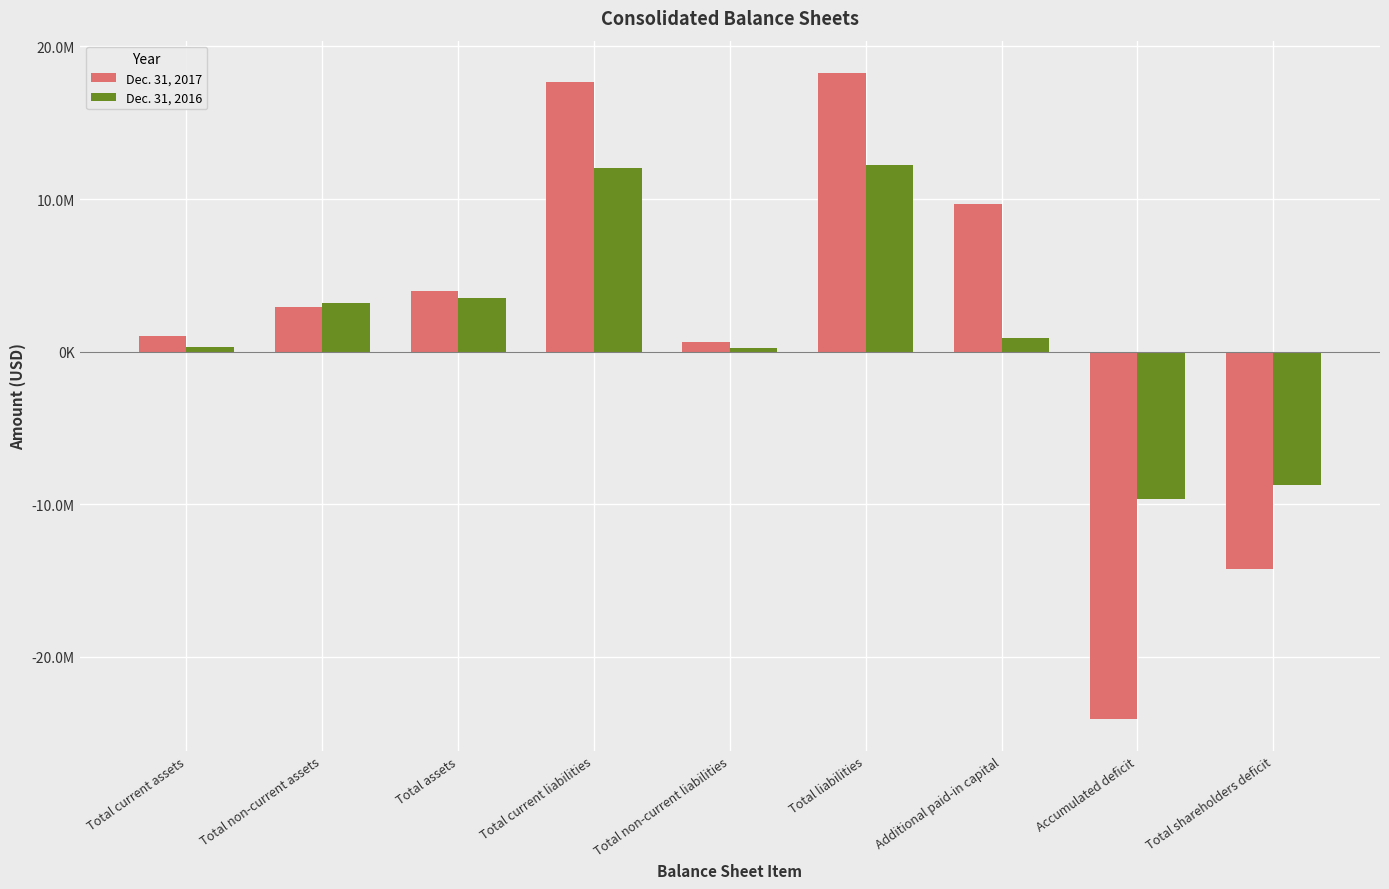

Rank the series by their average value, from highest to lowest.

Dec. 31, 2017, Dec. 31, 2016